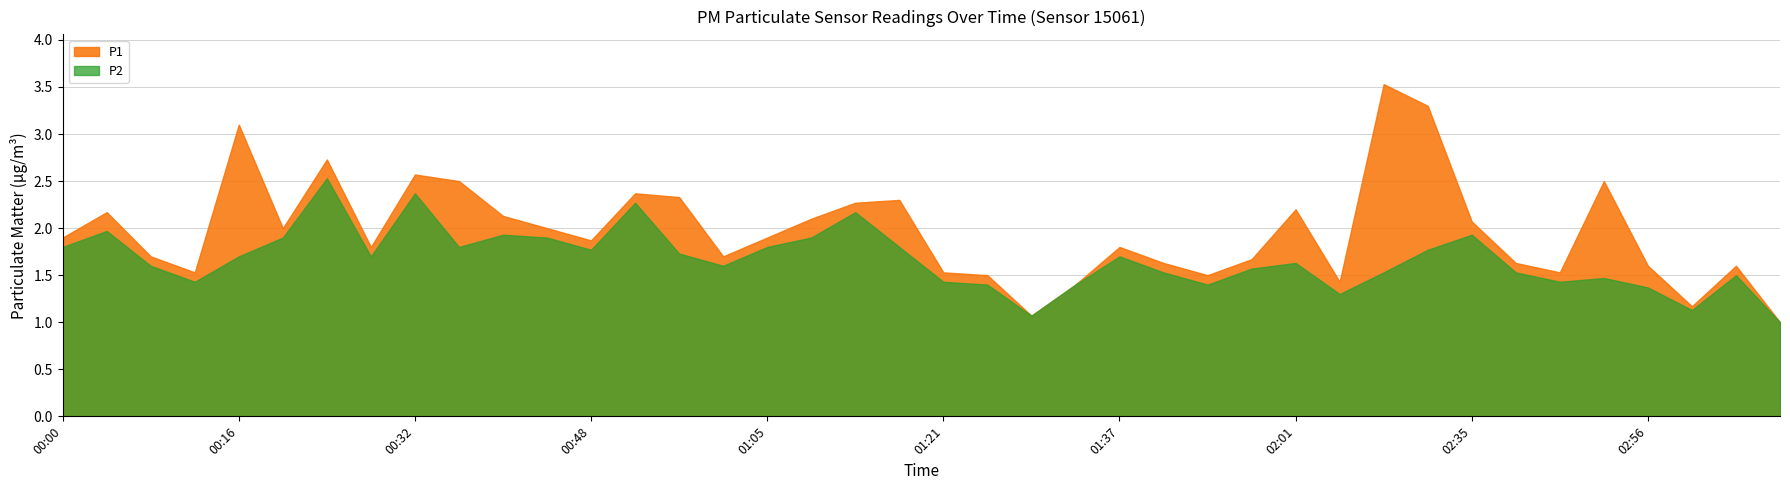

Is it true that P2 equals 0.8 at 01:57?

False